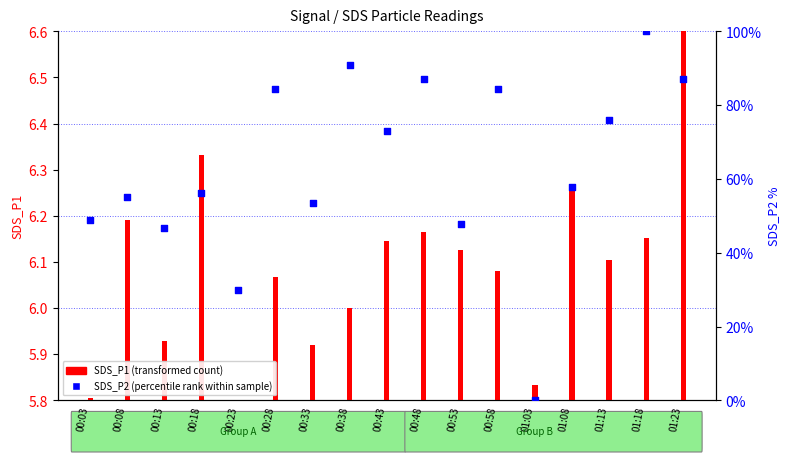

Which series contains the highest Y value?

SDS_P2 (percentile rank within sample)